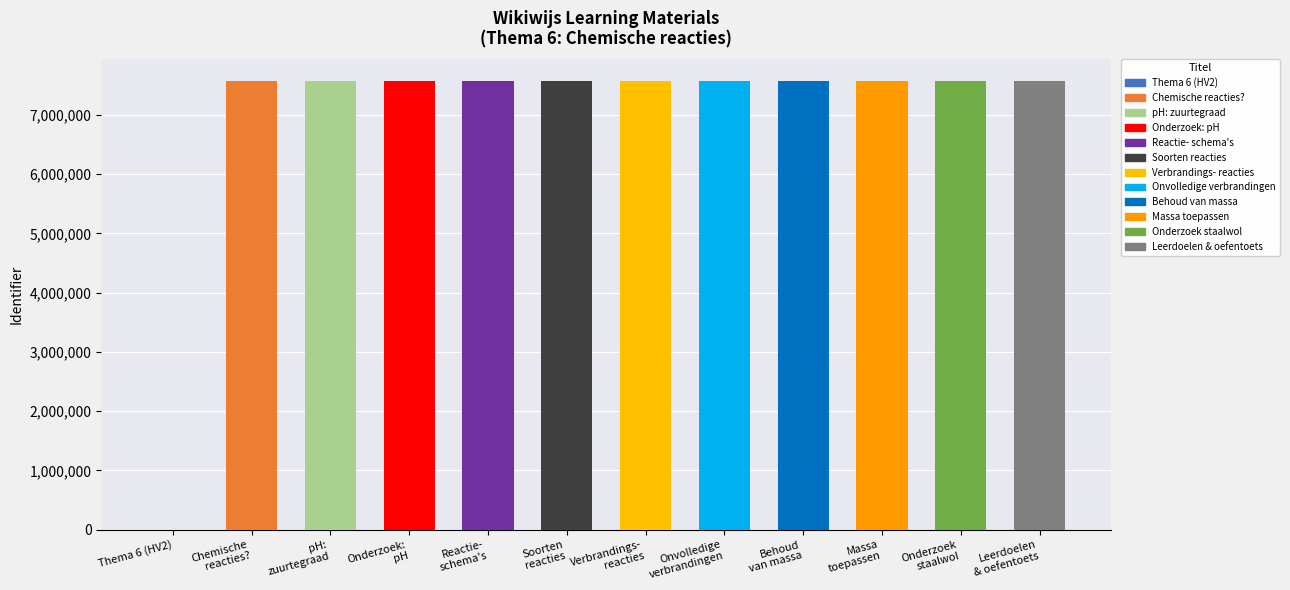

True or false: the data shows 11864016 at pH:
zuurtegraad.

False